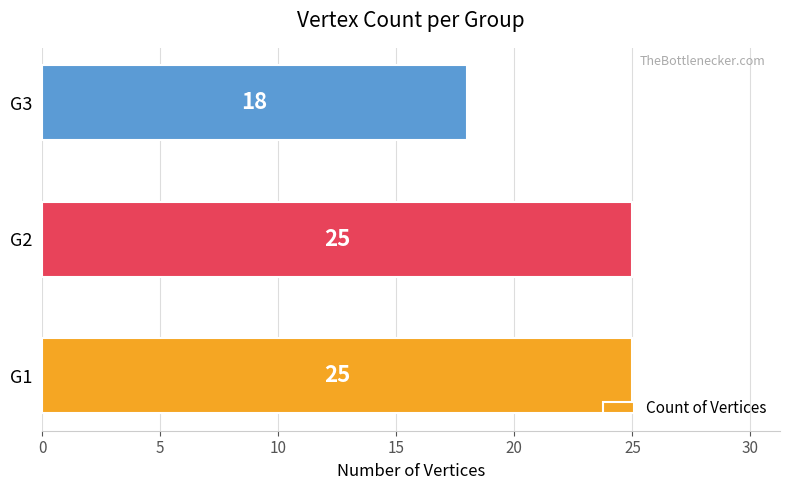

Reading bottom to top, extract all data points from this chart.

G1=25	G2=25	G3=18